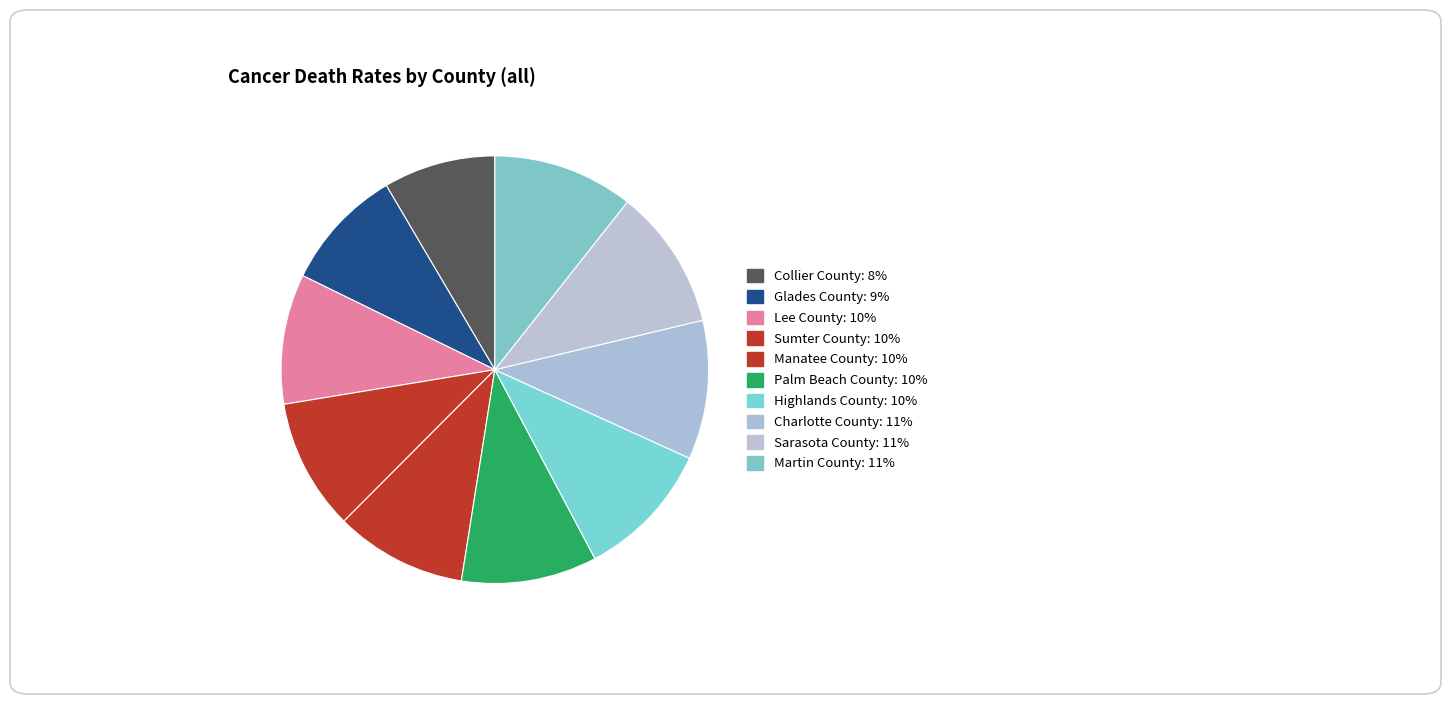

True or false: Glades County accounts for 20% of the total.

False